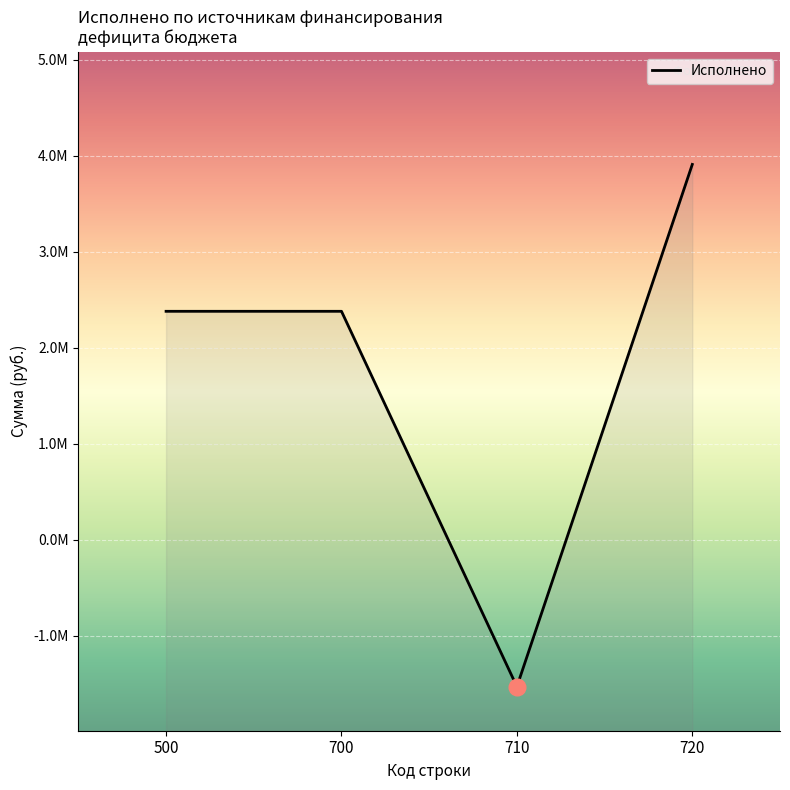

How many series are shown in this chart?

1